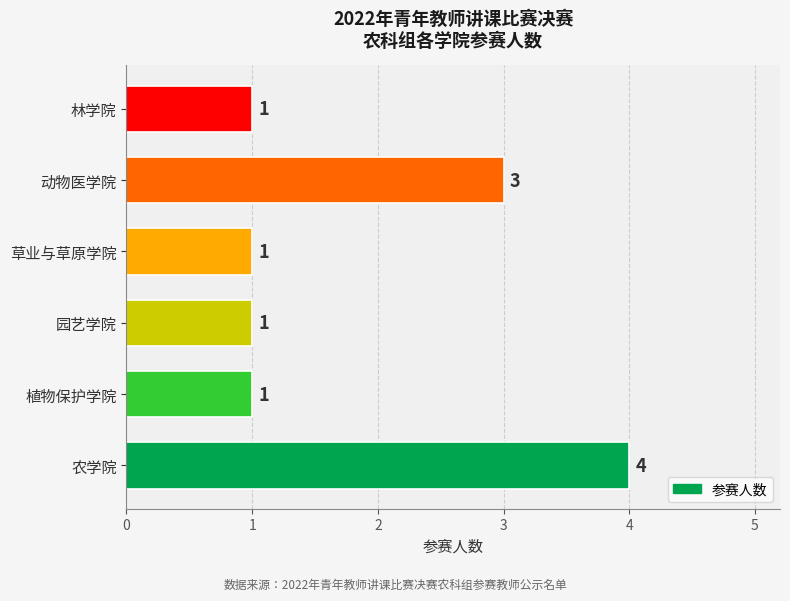

How many categories are shown in the chart?

6